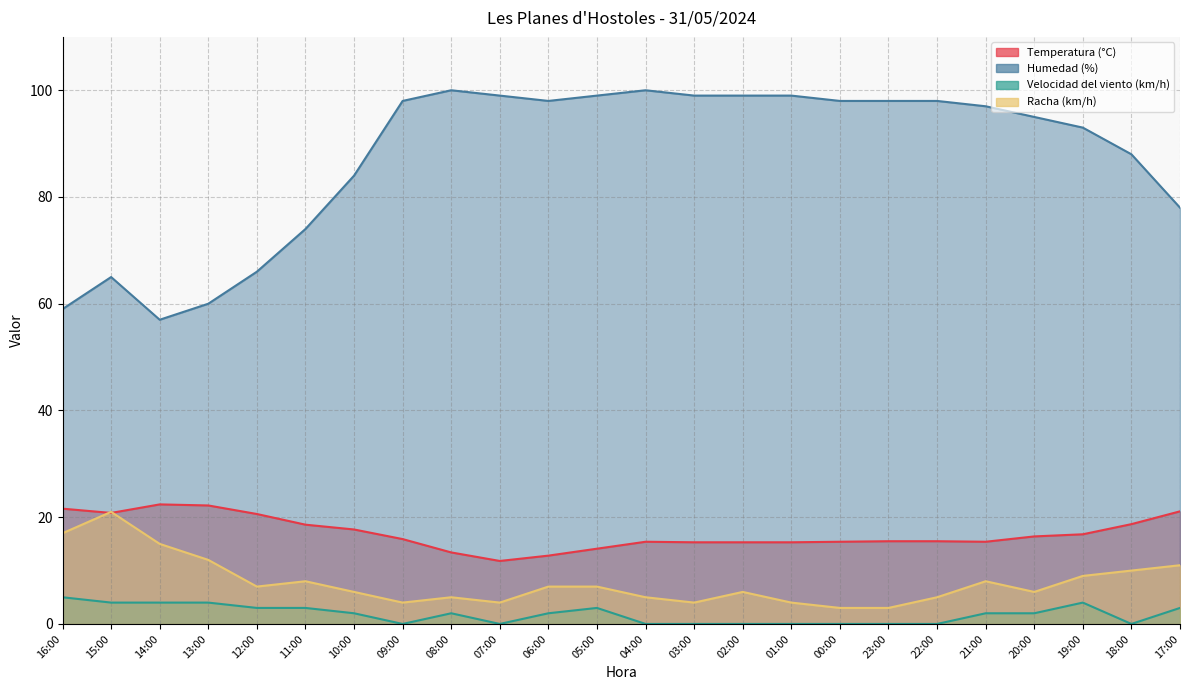

Is the value of Humedad (%) at 04:00 greater than the value of Racha (km/h) at 09:00?

Yes